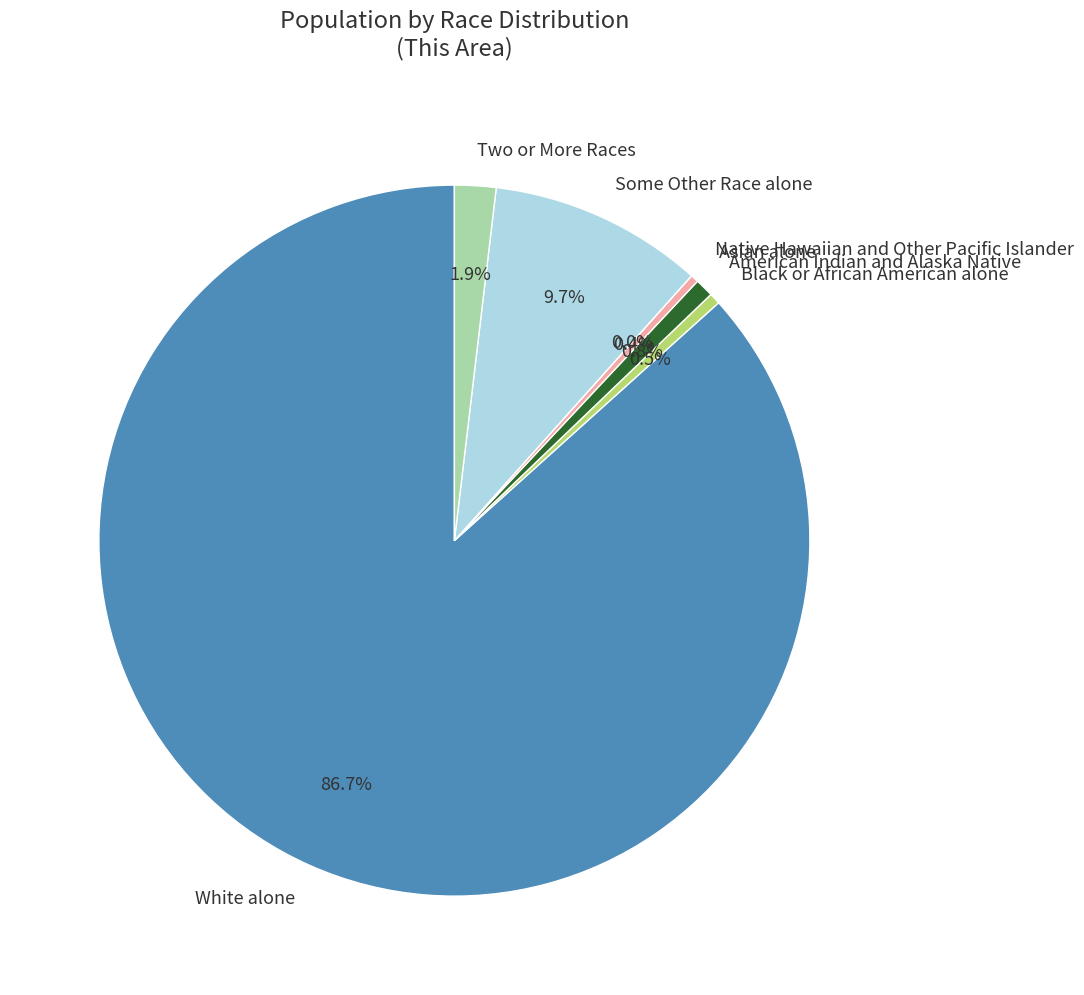

Rank the categories by value from lowest to highest.

Native Hawaiian and Other Pacific Islander, Asian alone, Black or African American alone, American Indian and Alaska Native, Two or More Races, Some Other Race alone, White alone